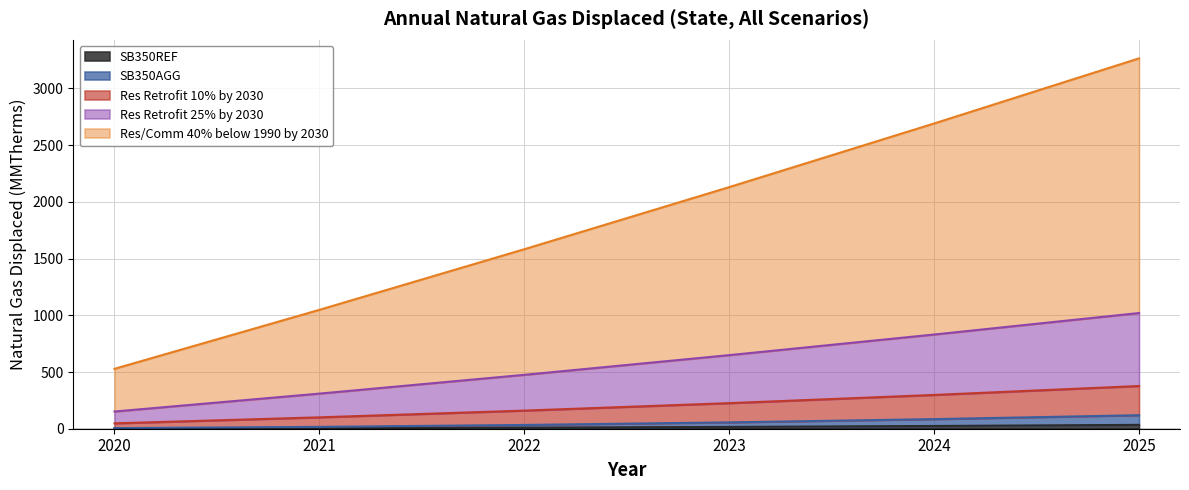

How many lines are shown in the chart?

5